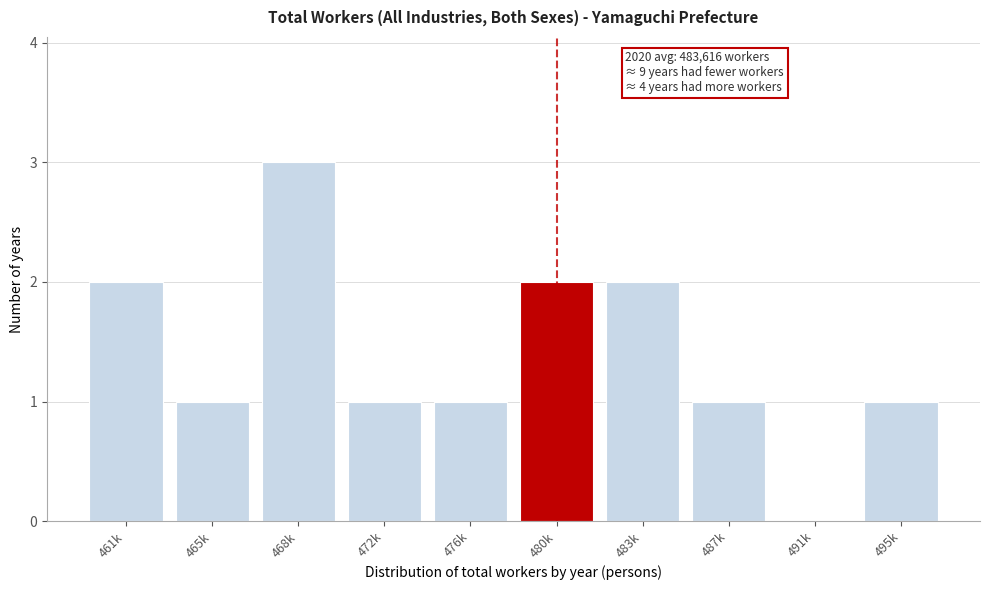

Reading left to right, extract all data points from this chart.

461k=2	465k=1	468k=3	472k=1	476k=1	480k=2	483k=2	487k=1	491k=0	495k=1